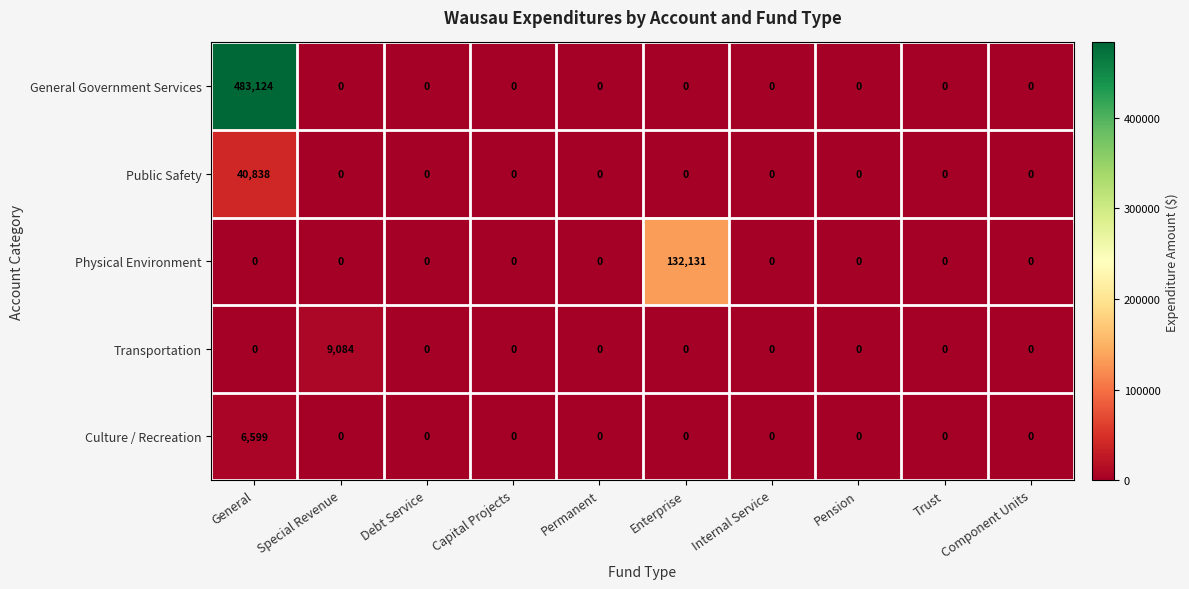

What is the sum of the Culture / Recreation values at Trust and General?

6599